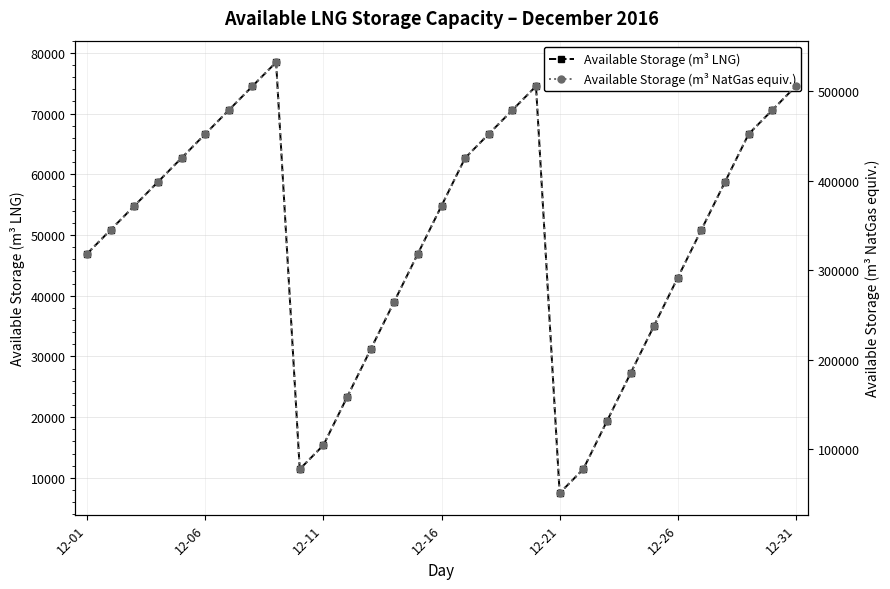

What is the highest value of the Available Storage (m³ LNG) series?

78457